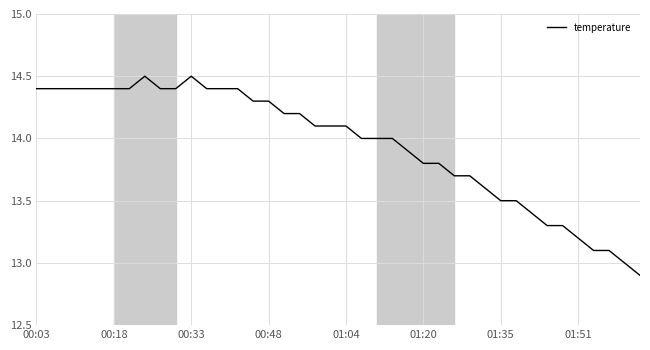

What is the greatest value displayed?

14.5